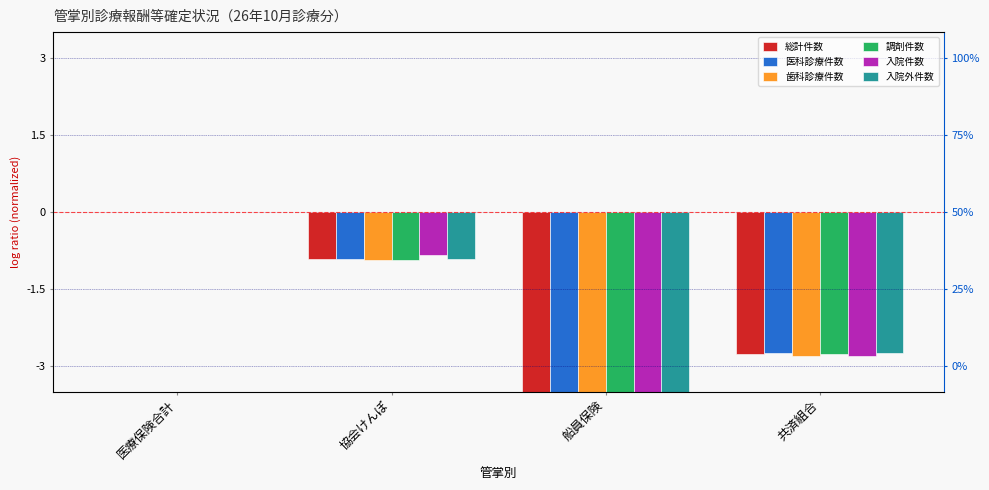

Reading left to right, extract all data points from this chart.

総計件数: 0.0	-0.9	-8.3	-2.8
医科診療件数: 0.0	-0.9	-8.3	-2.8
歯科診療件数: 0.0	-0.9	-8.5	-2.8
調剤件数: 0.0	-0.9	-8.3	-2.8
入院件数: 0.0	-0.8	-7.8	-2.8
入院外件数: 0.0	-0.9	-8.3	-2.8